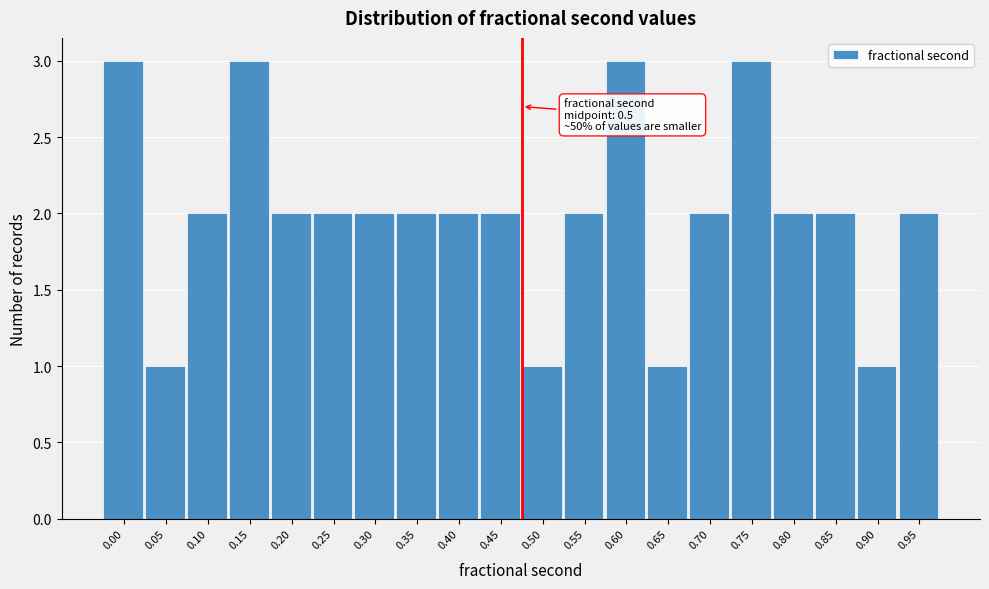

Reading left to right, extract all data points from this chart.

0.00=3	0.05=1	0.10=2	0.15=3	0.20=2	0.25=2	0.30=2	0.35=2	0.40=2	0.45=2	0.50=1	0.55=2	0.60=3	0.65=1	0.70=2	0.75=3	0.80=2	0.85=2	0.90=1	0.95=2